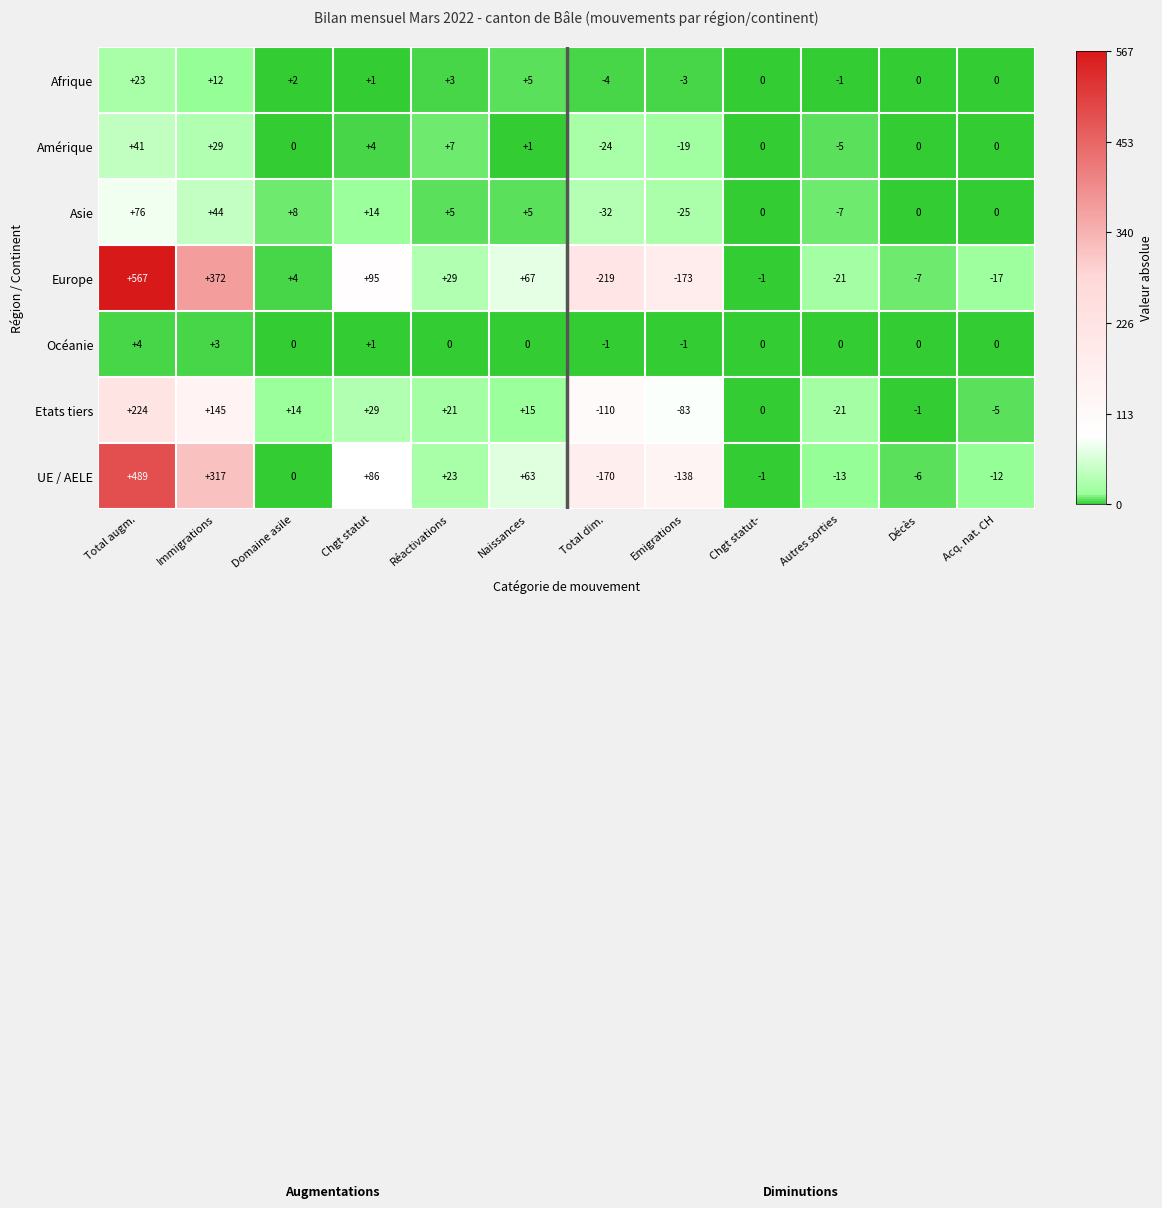

What is the difference between the maximum and second lowest values in the Amérique series?

60